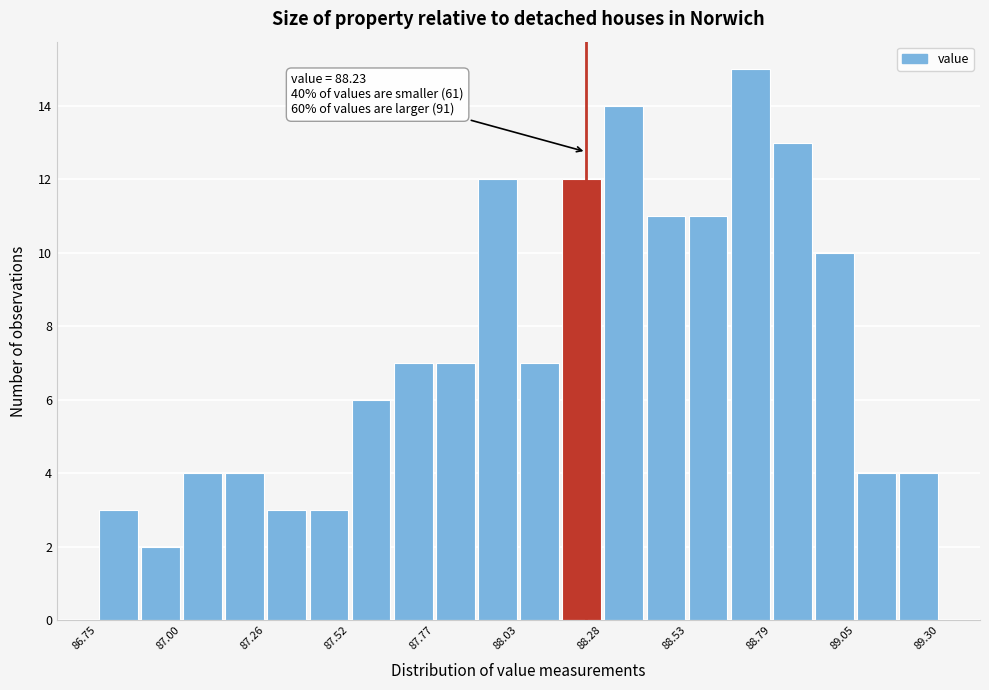

Read against the x-axis, roughly where is the centre of the tallest bar?

88.75